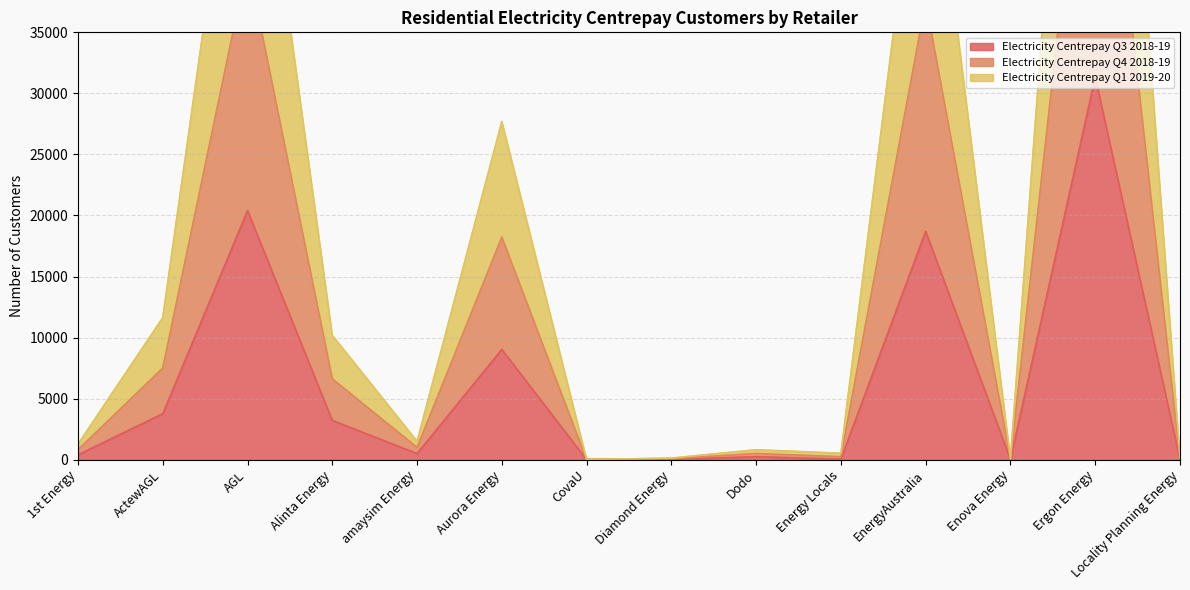

How many lines are shown in the chart?

3